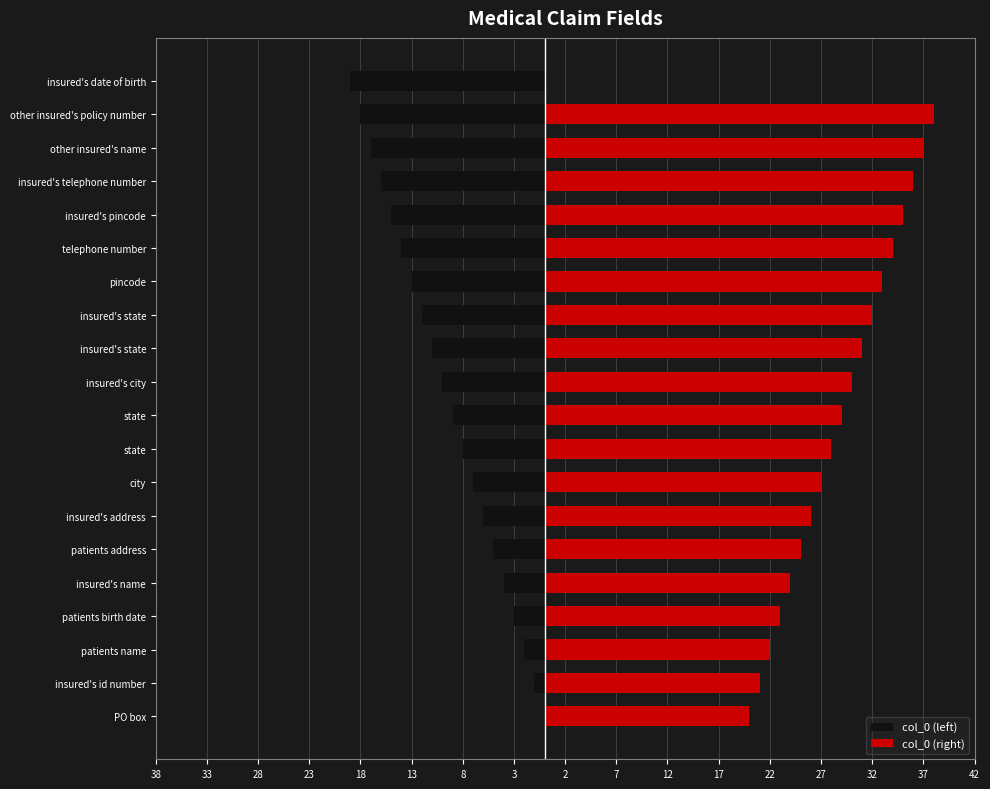

Which series changed the most between 2 and 27?

col_0 (left)